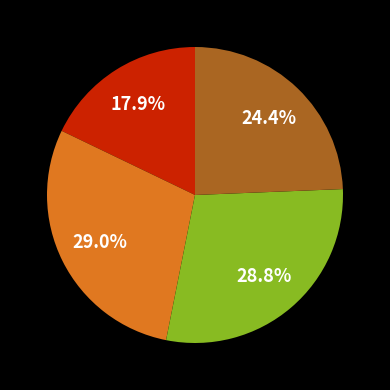

Does any single category account for the majority?

No